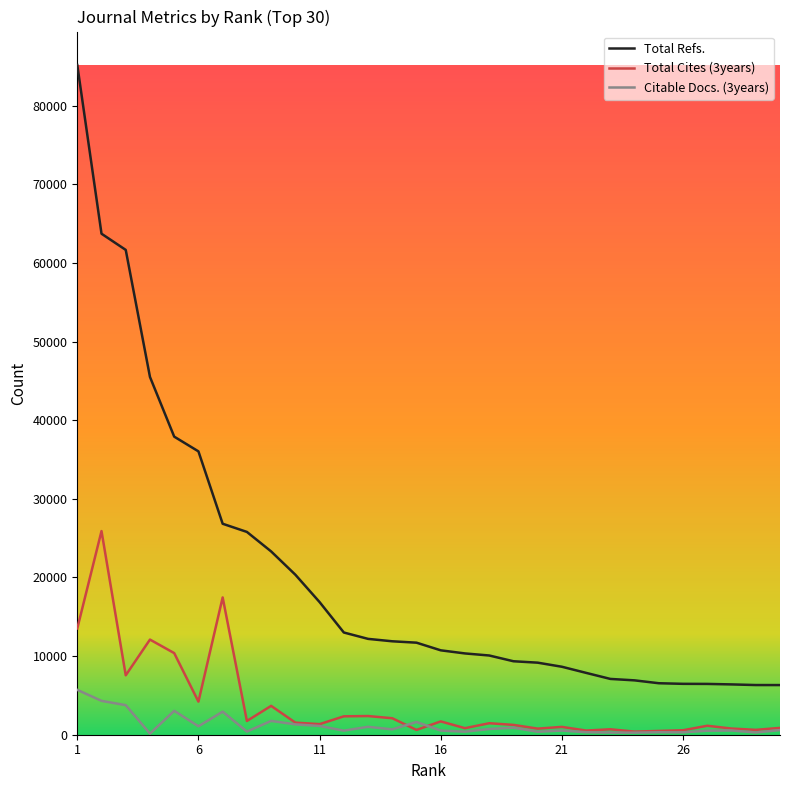

Rank the series by their maximum value, from highest to lowest.

Total Refs., Total Cites (3years), Citable Docs. (3years)